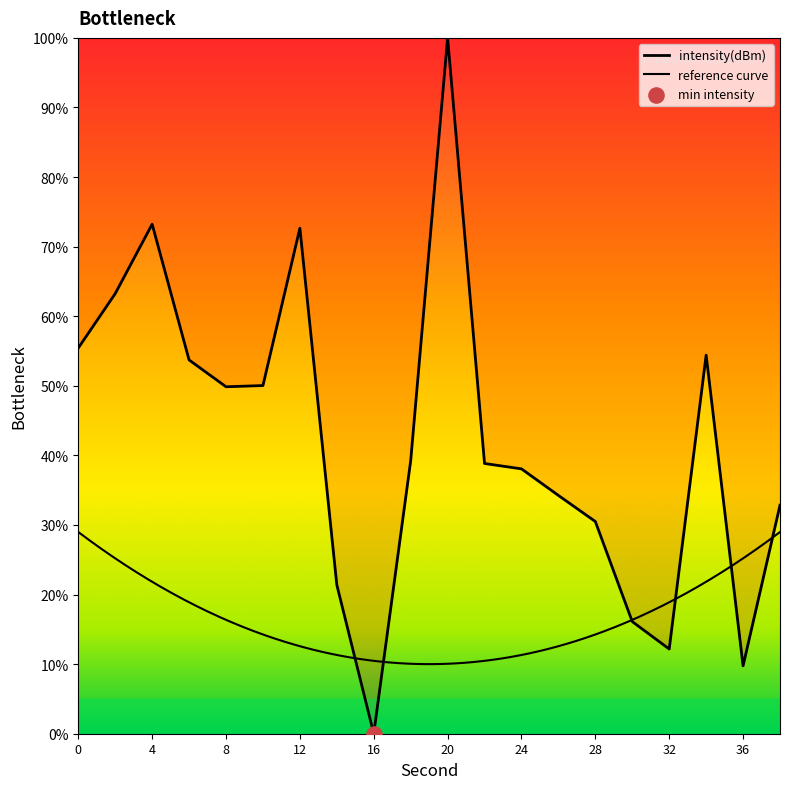

What is the change in value from 14 to 20?

+78.6